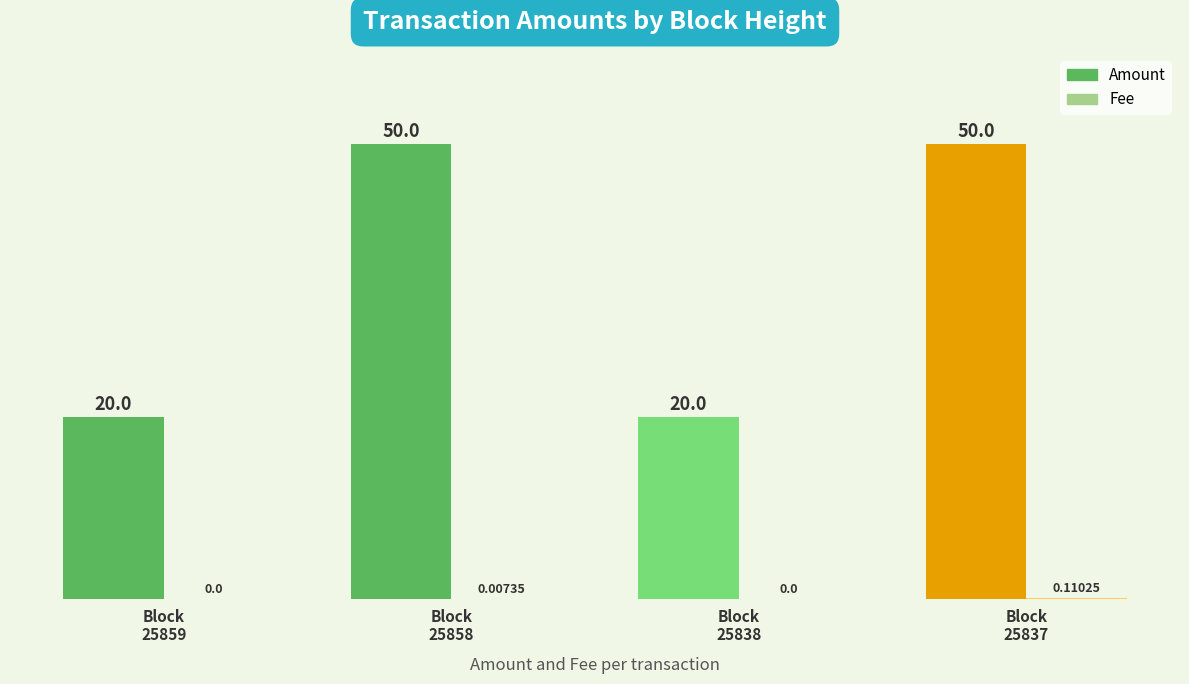

How many data points does each series have?

4